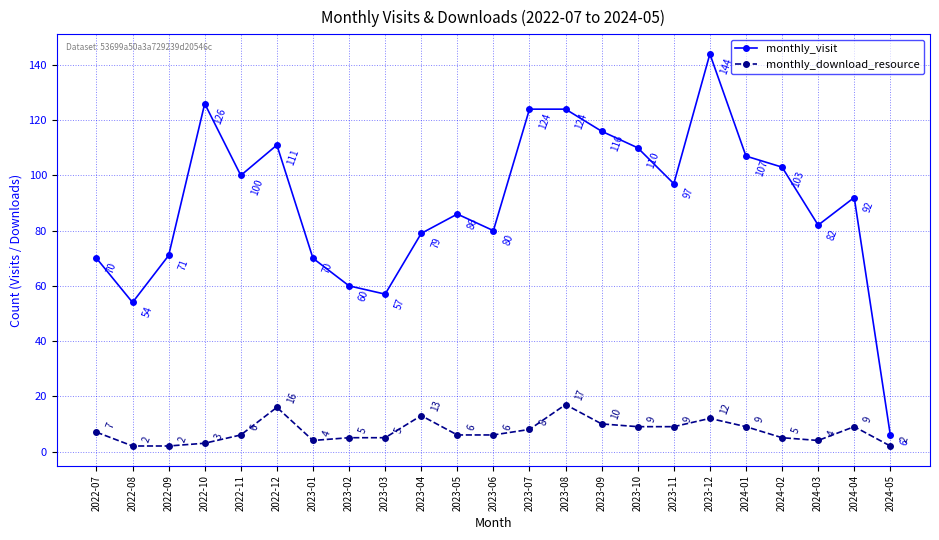

What is the average value of the monthly_visit series?

90